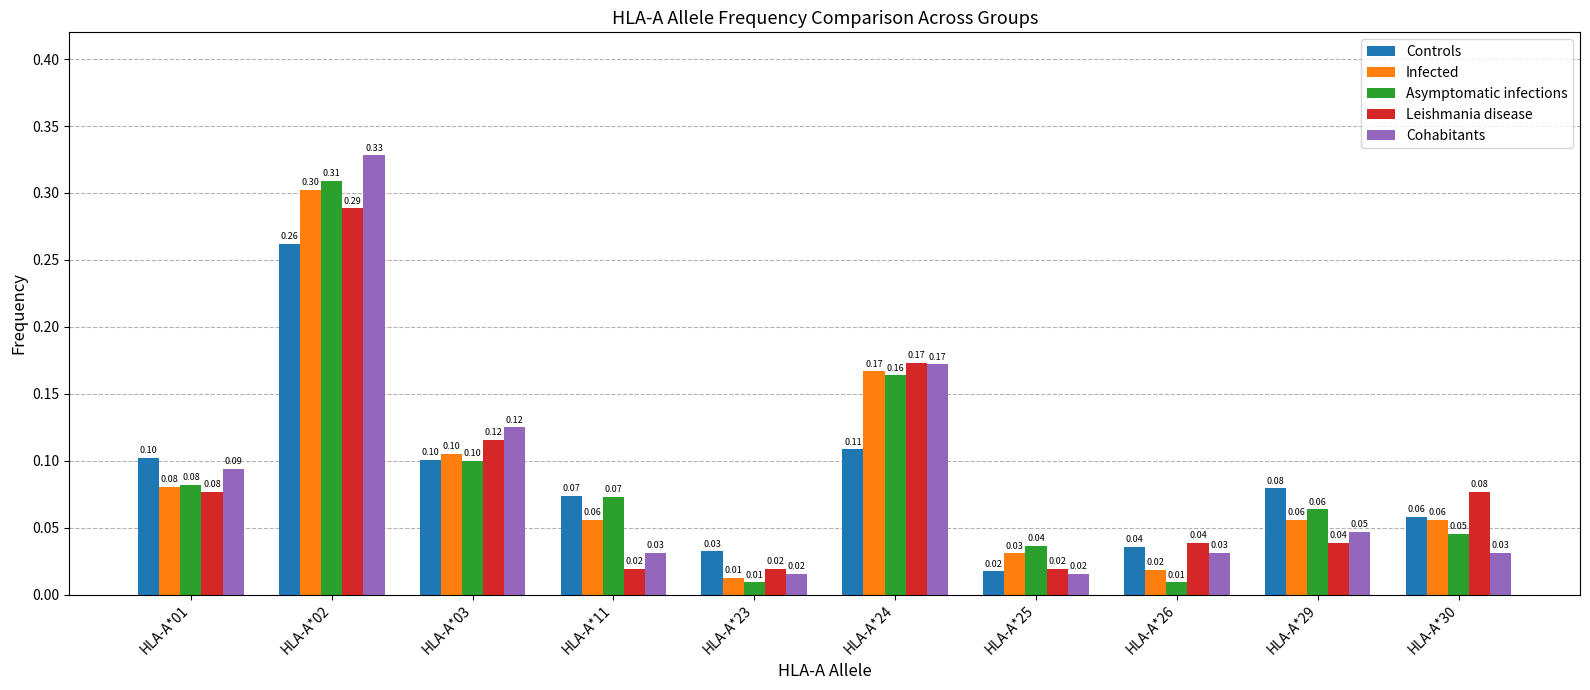

Which series has the largest range (max minus min)?

Cohabitants